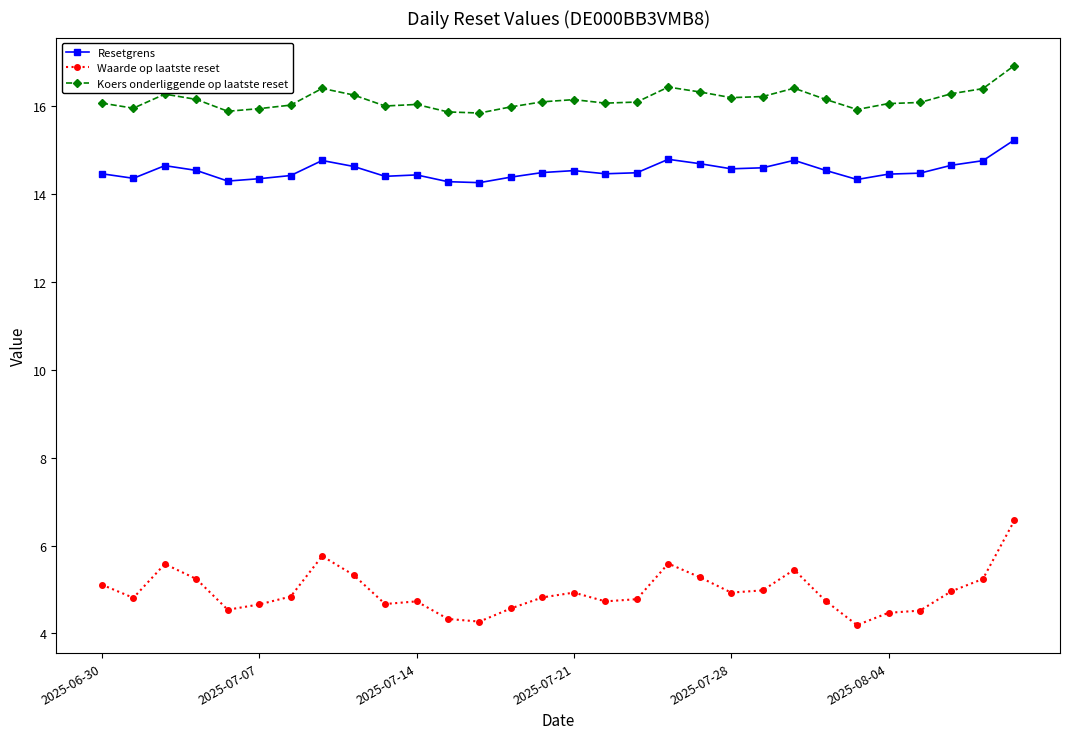

What is the difference between the maximum and minimum values in the Resetgrens series?

1.0